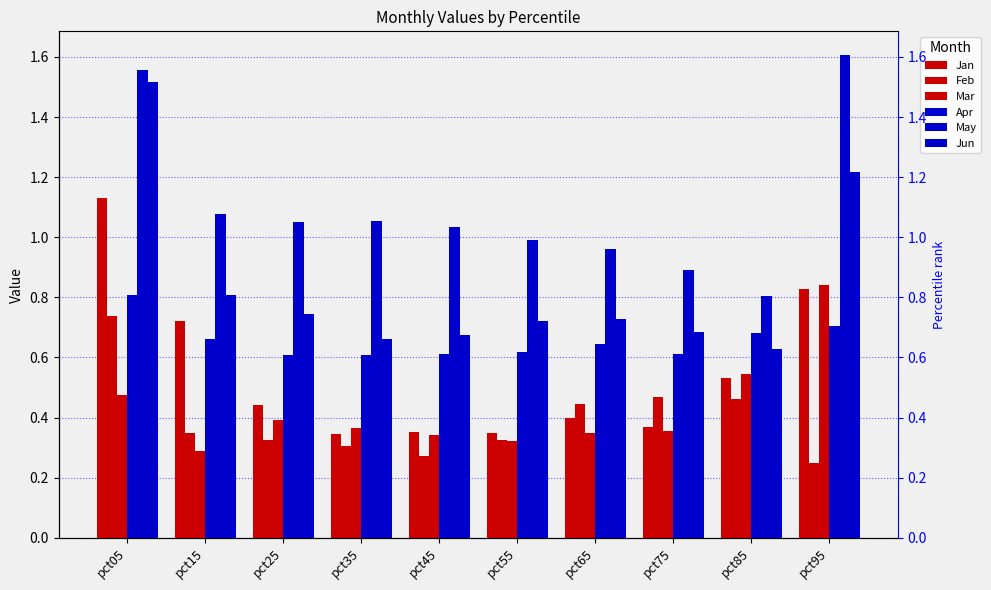

The value of Mar at pct25 is 0.4. True or false?

True